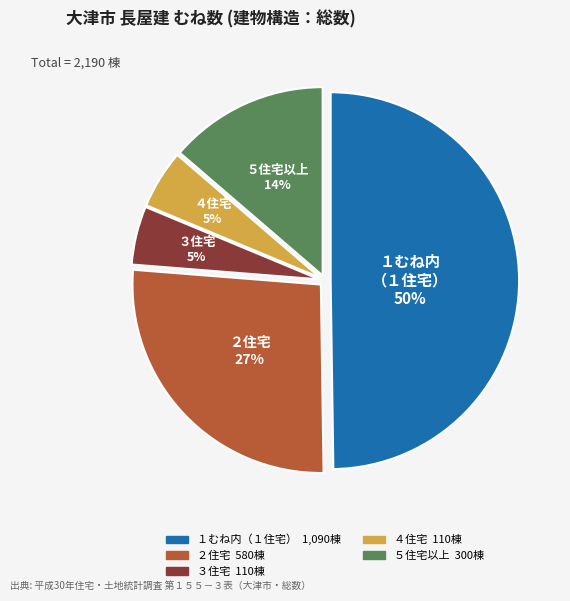

Is there any slice that represents more than half of the pie?

No